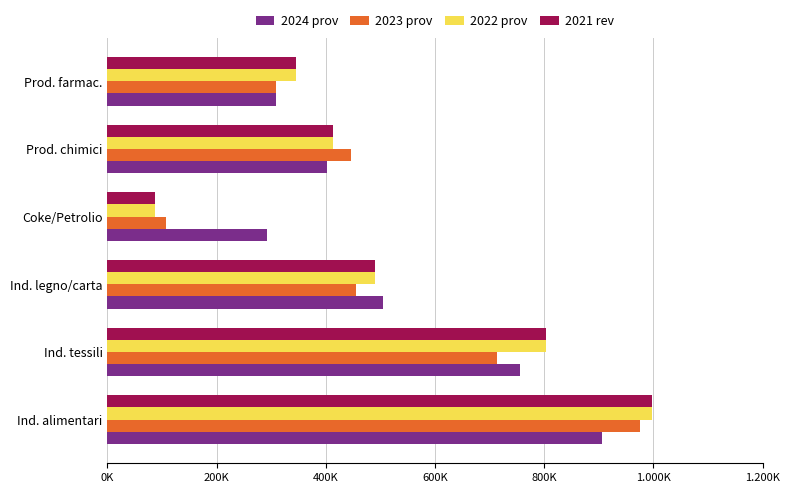

What are all the series names shown in the legend?

2024 prov, 2023 prov, 2022 prov, 2021 rev